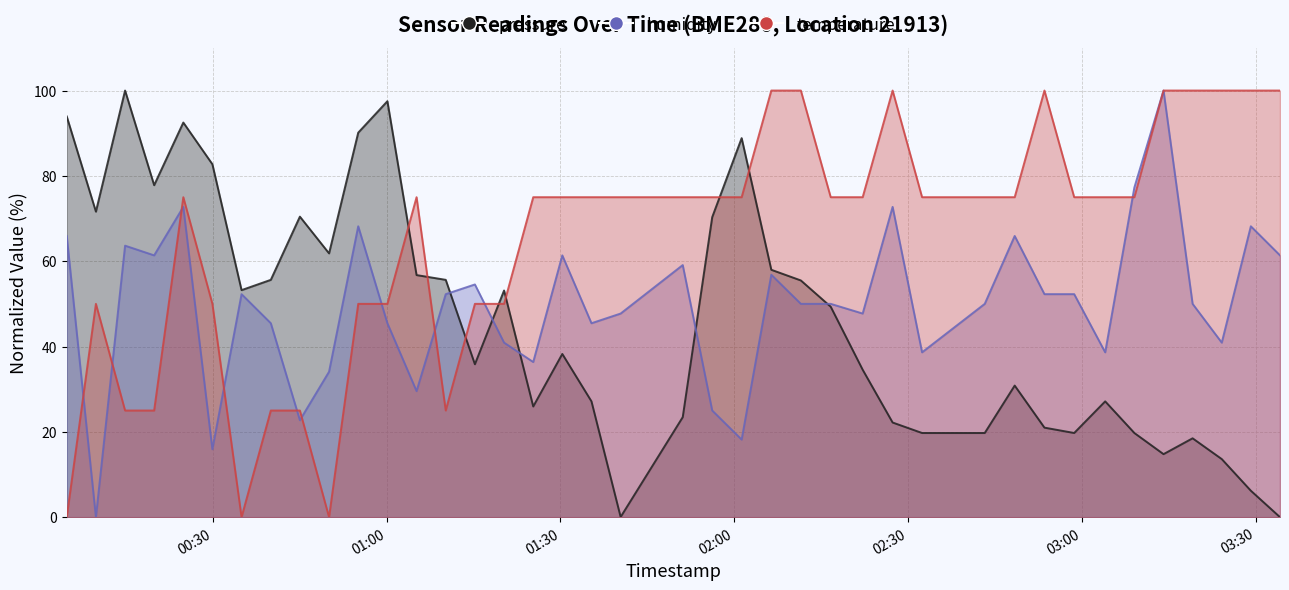

In pressure, how many points are lower than both neighbors (excluding endpoints)?

9